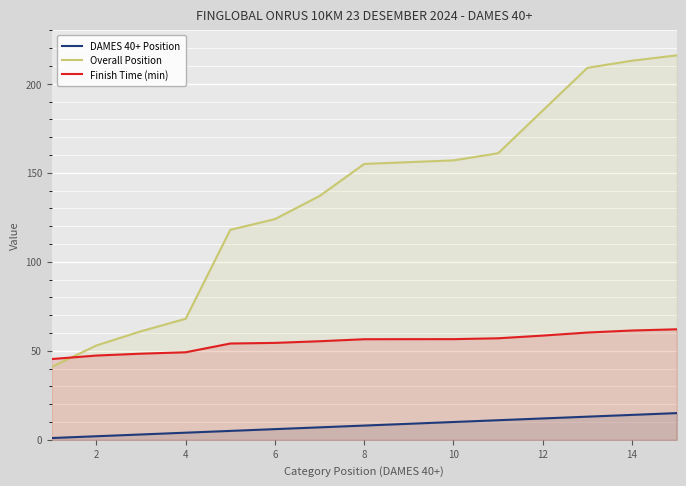

Which series has the largest total across all categories?

Overall Position